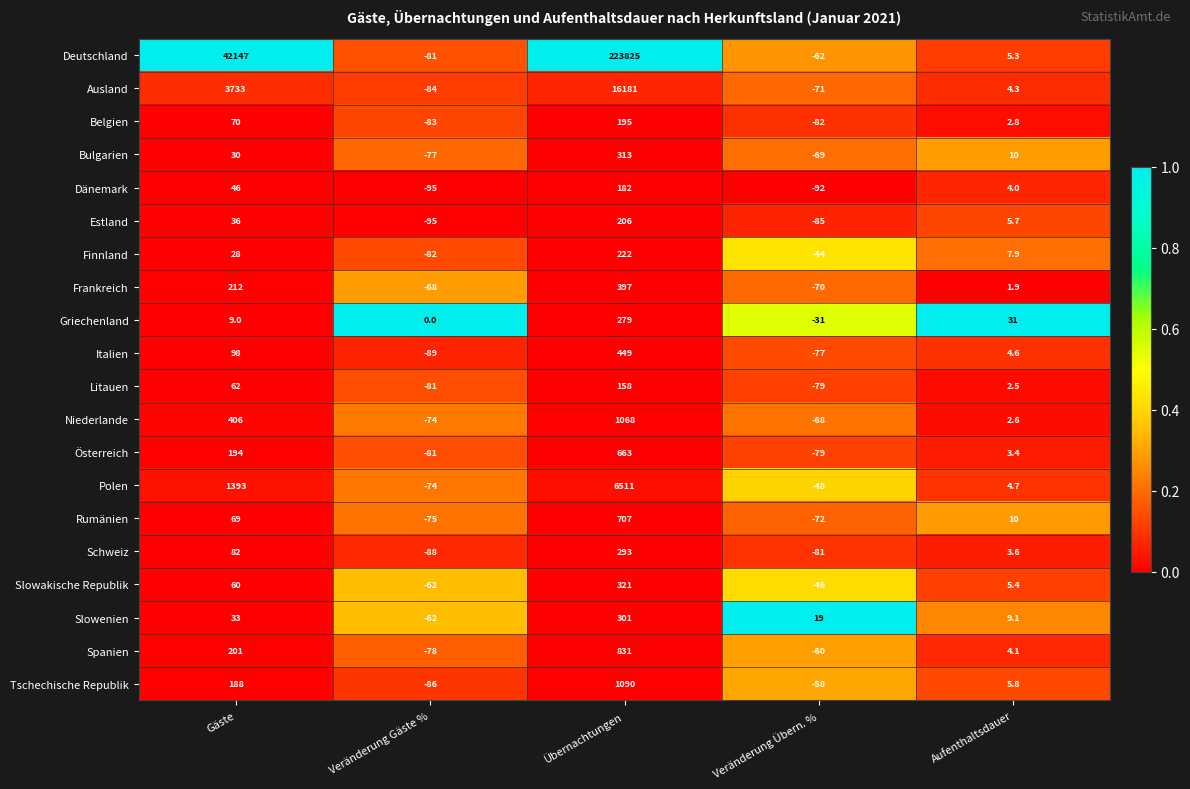

Is the value of Slowakische Republik at Aufenthaltsdauer greater than the value of Polen at Veränderung Gäste %?

Yes